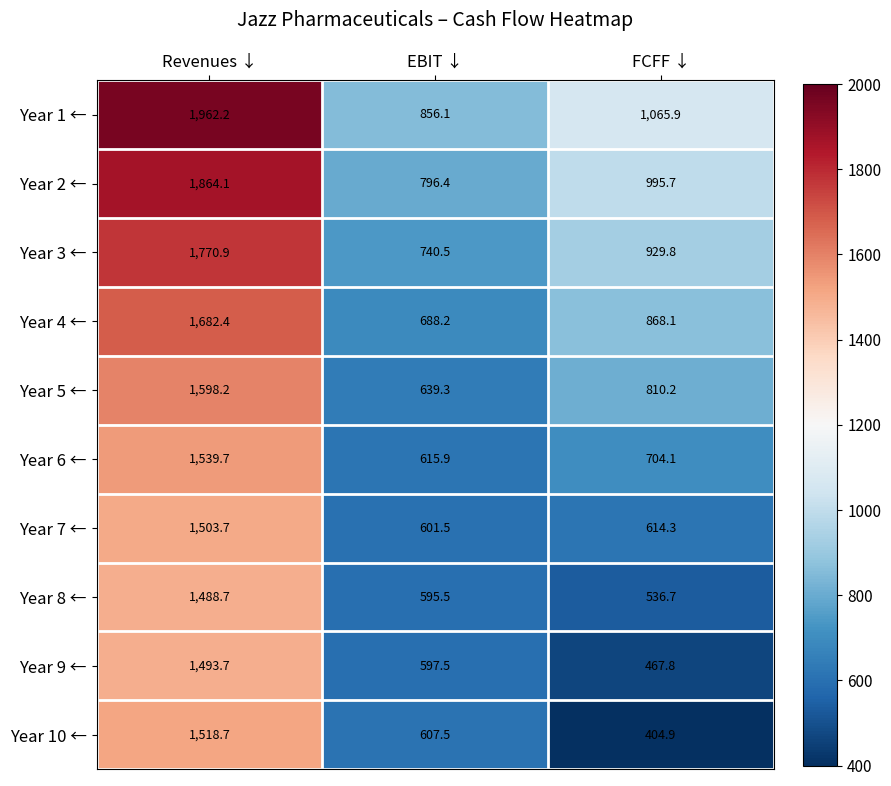

Between Revenues ↓ and FCFF ↓, which series saw the biggest shift?

Year 10 ←